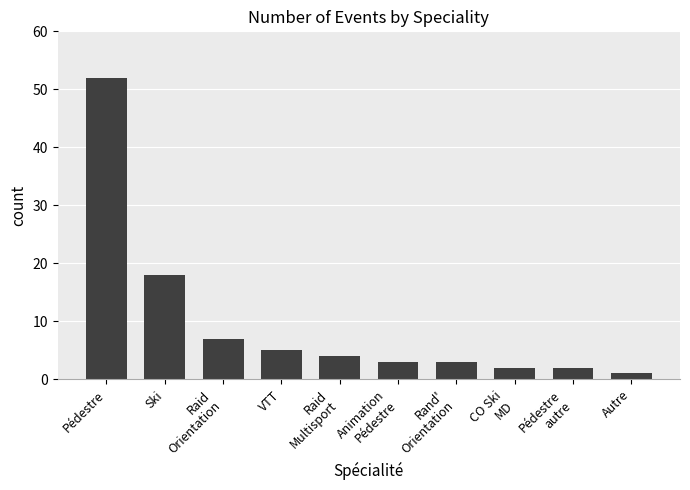

What is the difference between the maximum and second lowest values?

50